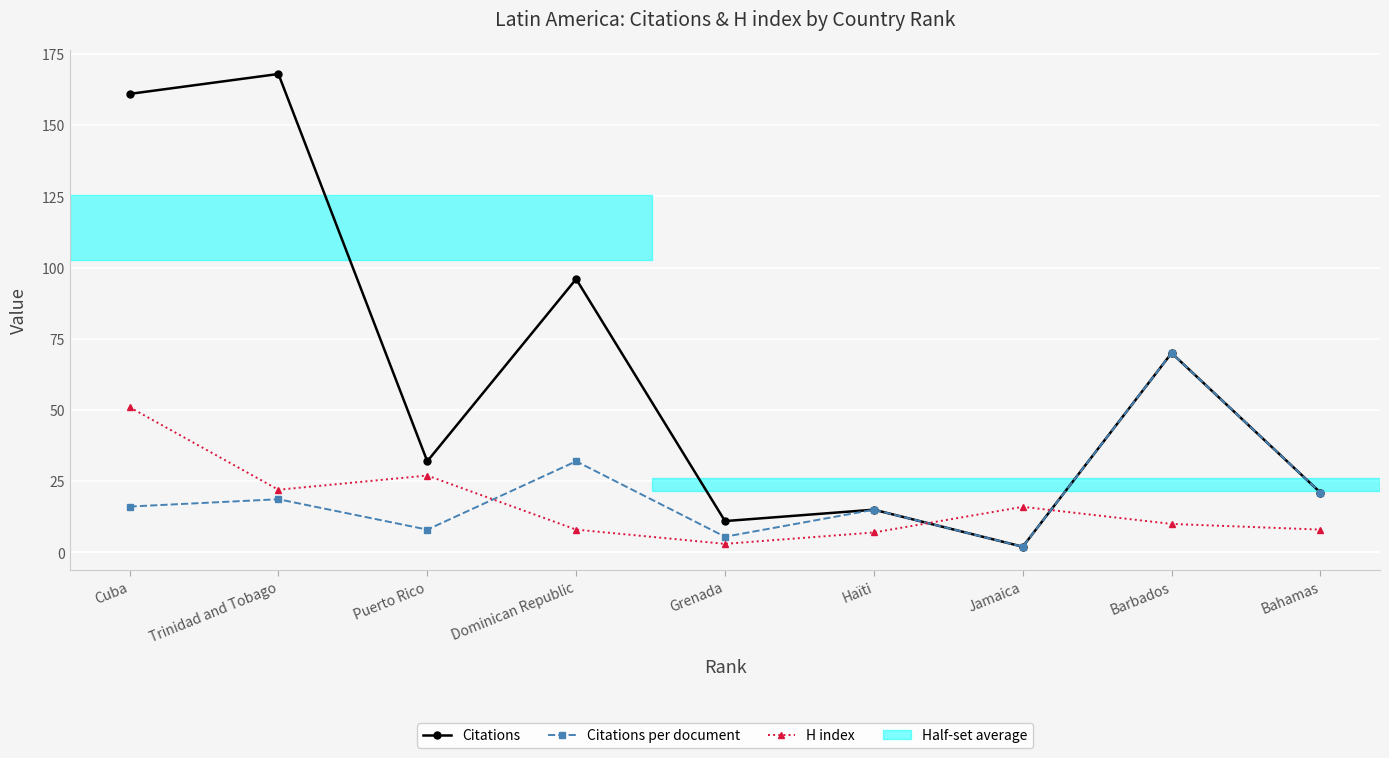

List the series in order of their peak value, lowest first.

H index, Citations per document, Citations